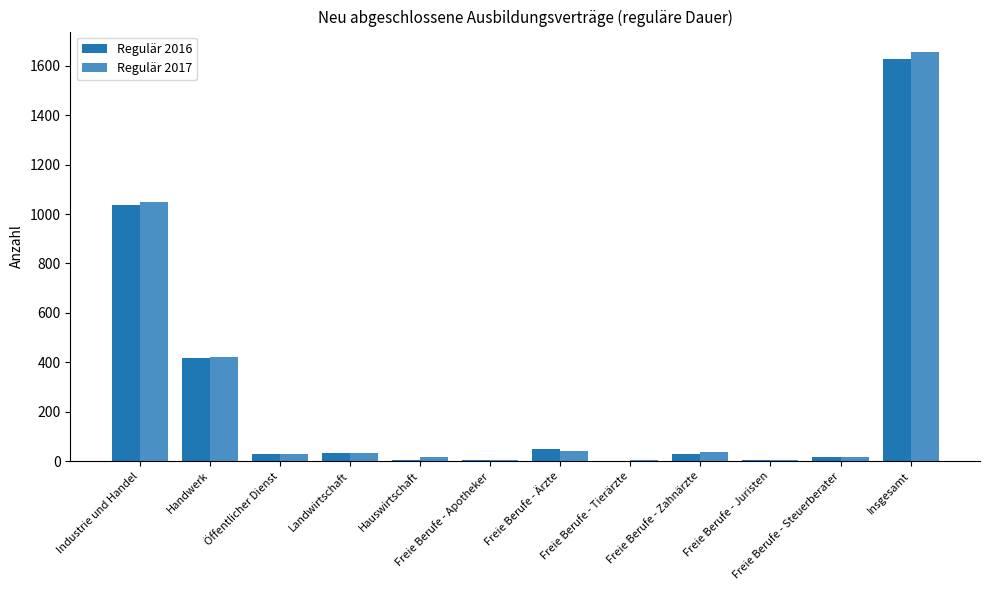

What is the sum of all Regulär 2016 values?

3249